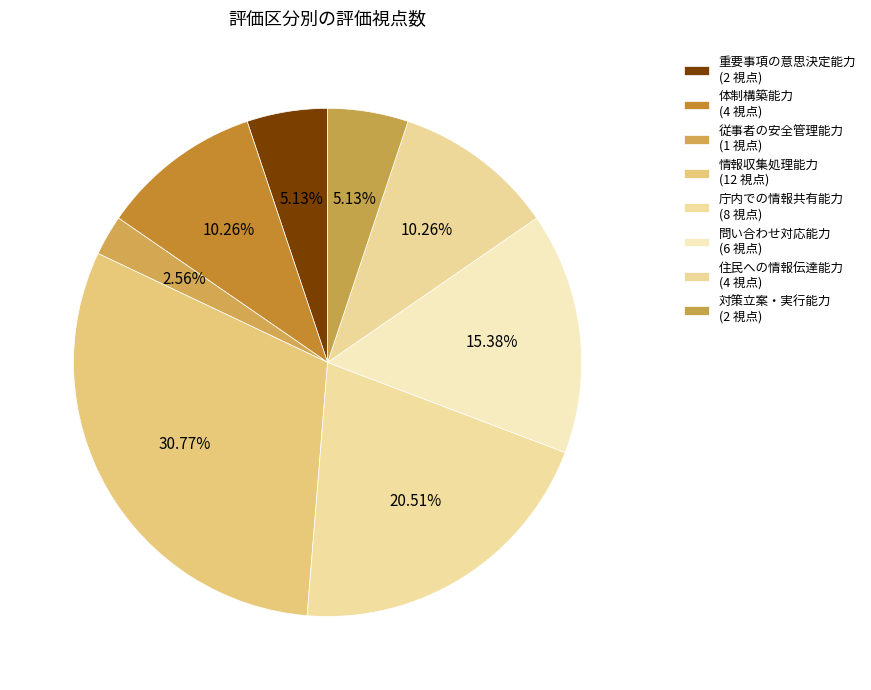

How many slices are in this pie chart?

8